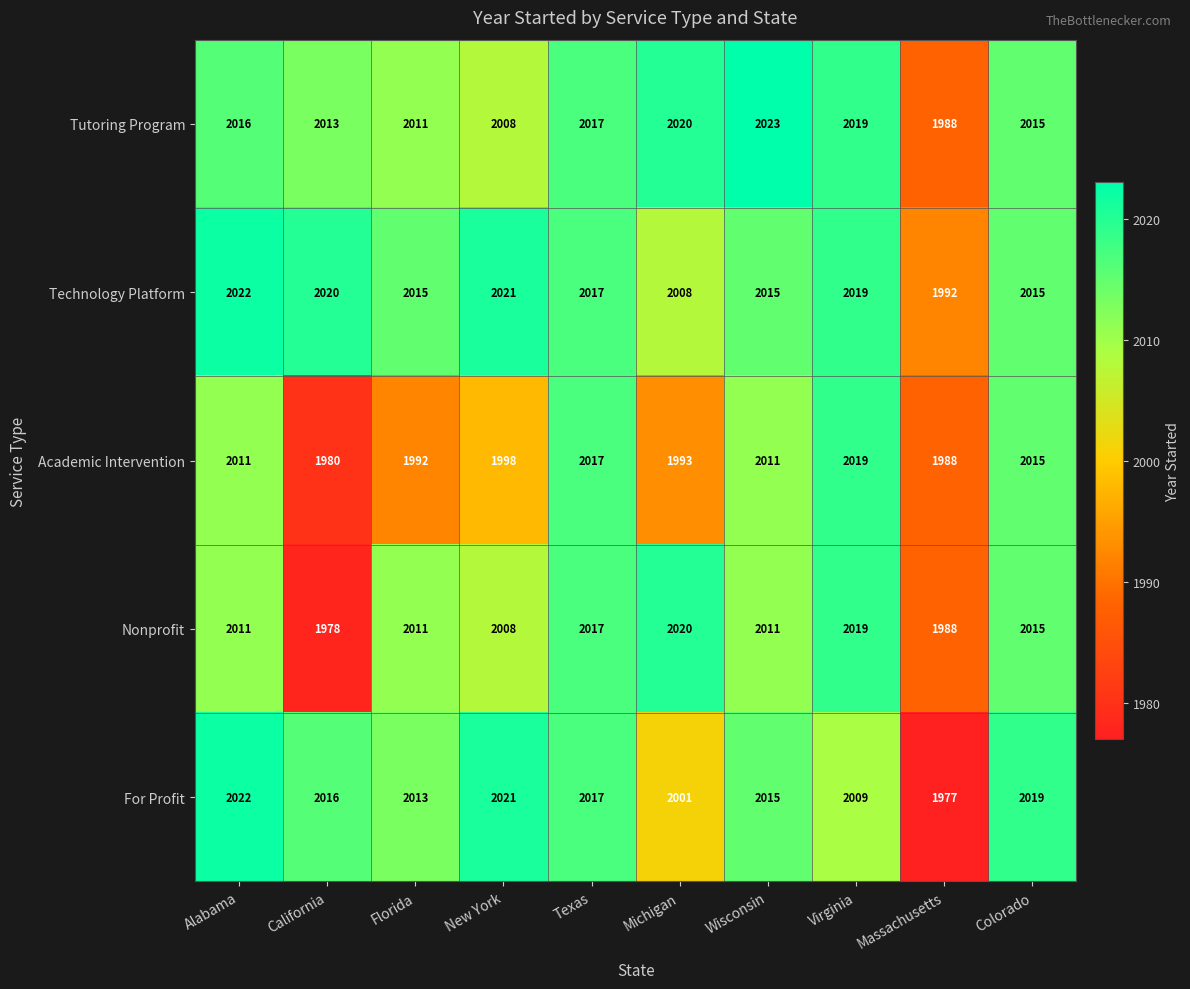

What value does the For Profit series have at Alabama, to the nearest 5?

2020